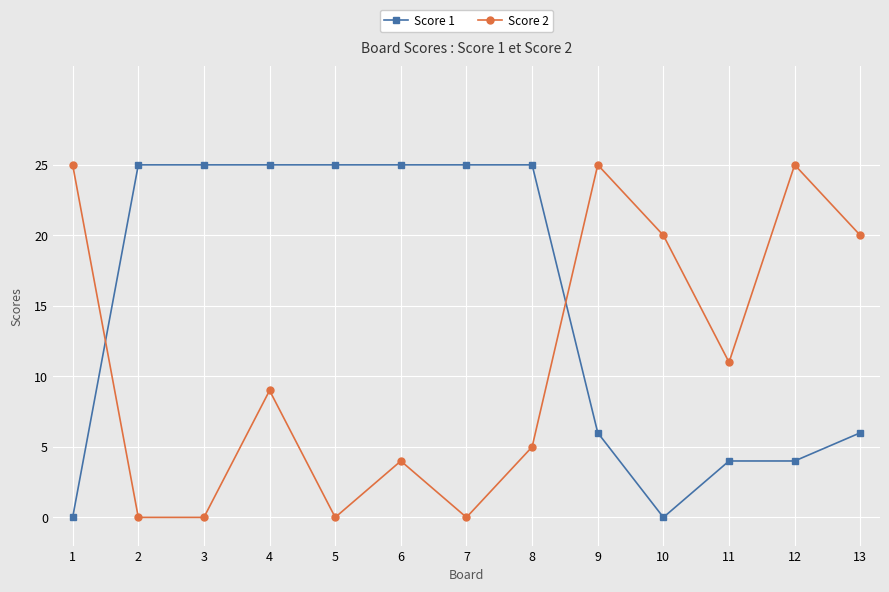

How many data points in Score 2 are less than 9?

6